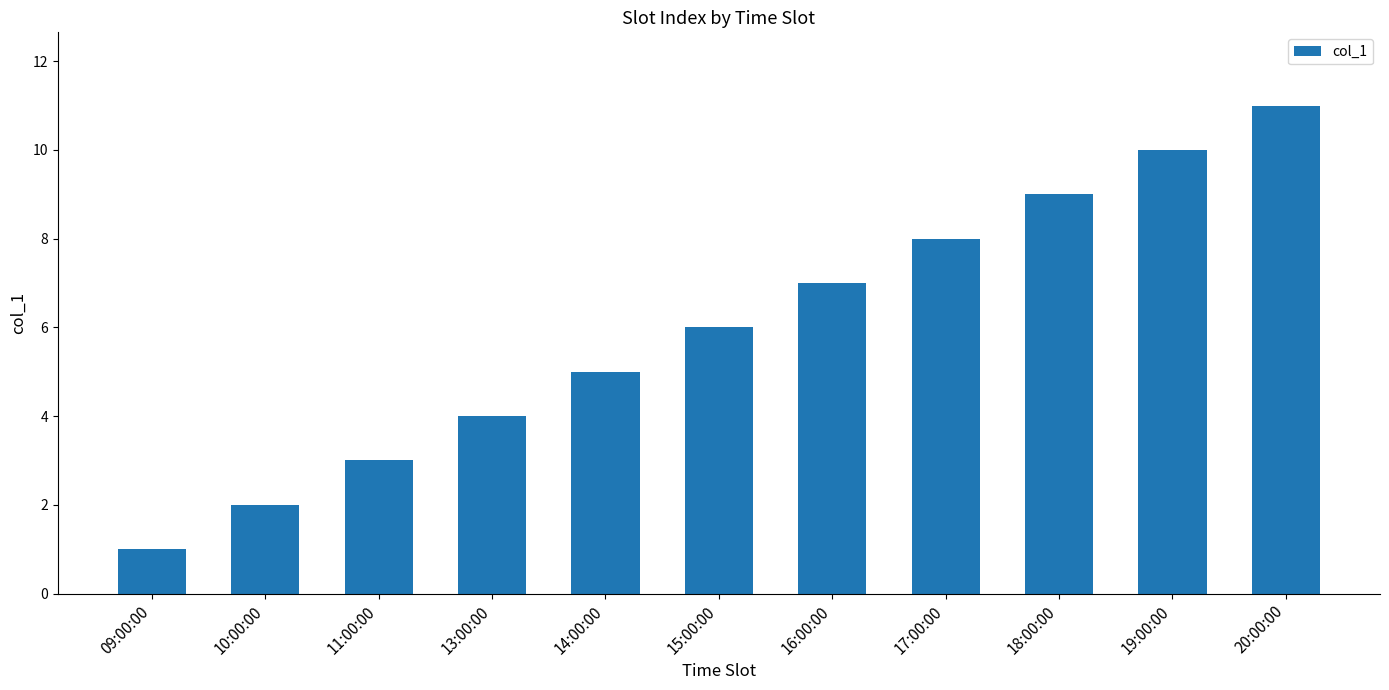

List the labels in order of value, largest first.

20:00:00, 19:00:00, 18:00:00, 17:00:00, 16:00:00, 15:00:00, 14:00:00, 13:00:00, 11:00:00, 10:00:00, 09:00:00